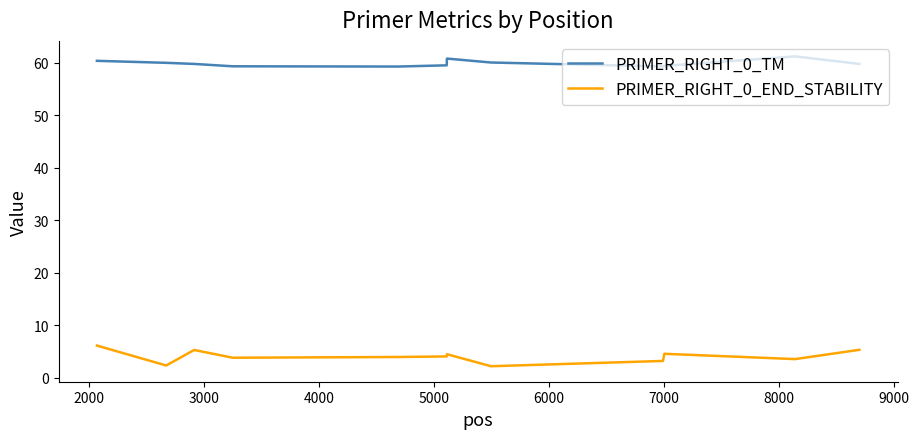

What is the minimum value for PRIMER_RIGHT_0_TM?

59.3